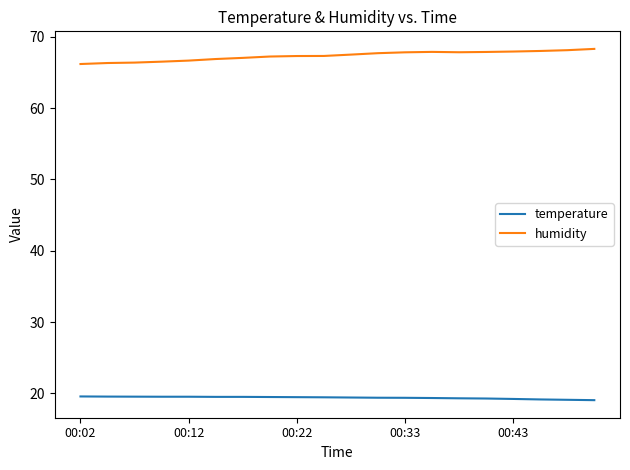

Which series has the largest total across all categories?

humidity